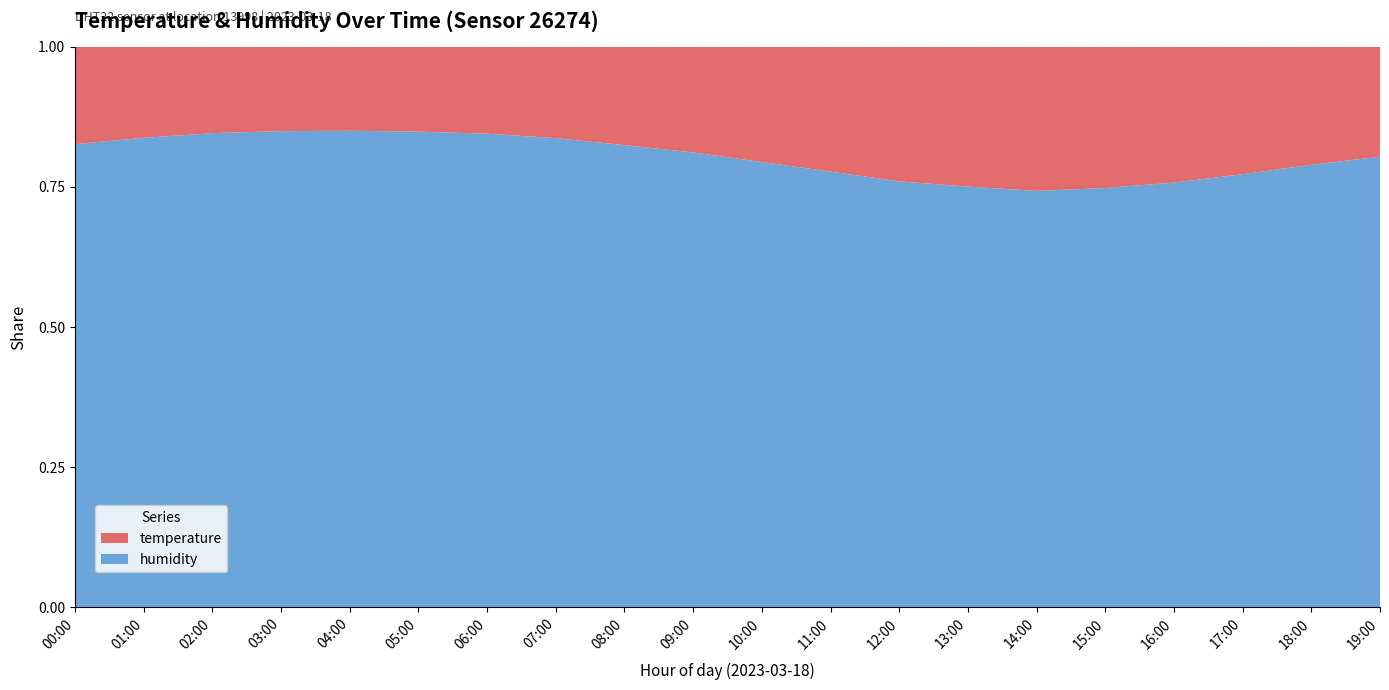

Reading left to right, list all the values displayed in this chart.

temperature: 12.9	12.4	12.1	12.0	12.0	12.1	12.3	12.8	13.5	14.2	15.1	16.0	16.8	17.2	17.5	17.3	16.9	16.2	15.4	14.6
humidity: 61.4	64.0	66.5	67.8	68.2	67.9	67.1	65.8	63.5	61.2	58.4	55.9	53.2	51.8	50.6	51.4	52.9	55.1	57.8	59.9